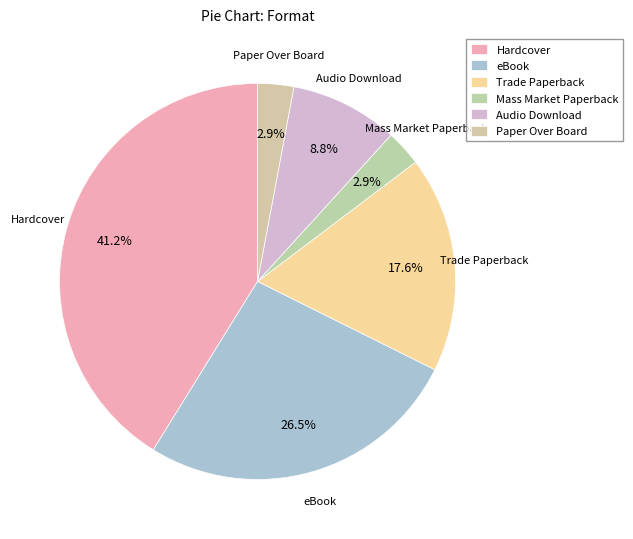

How many slices are in this pie chart?

6